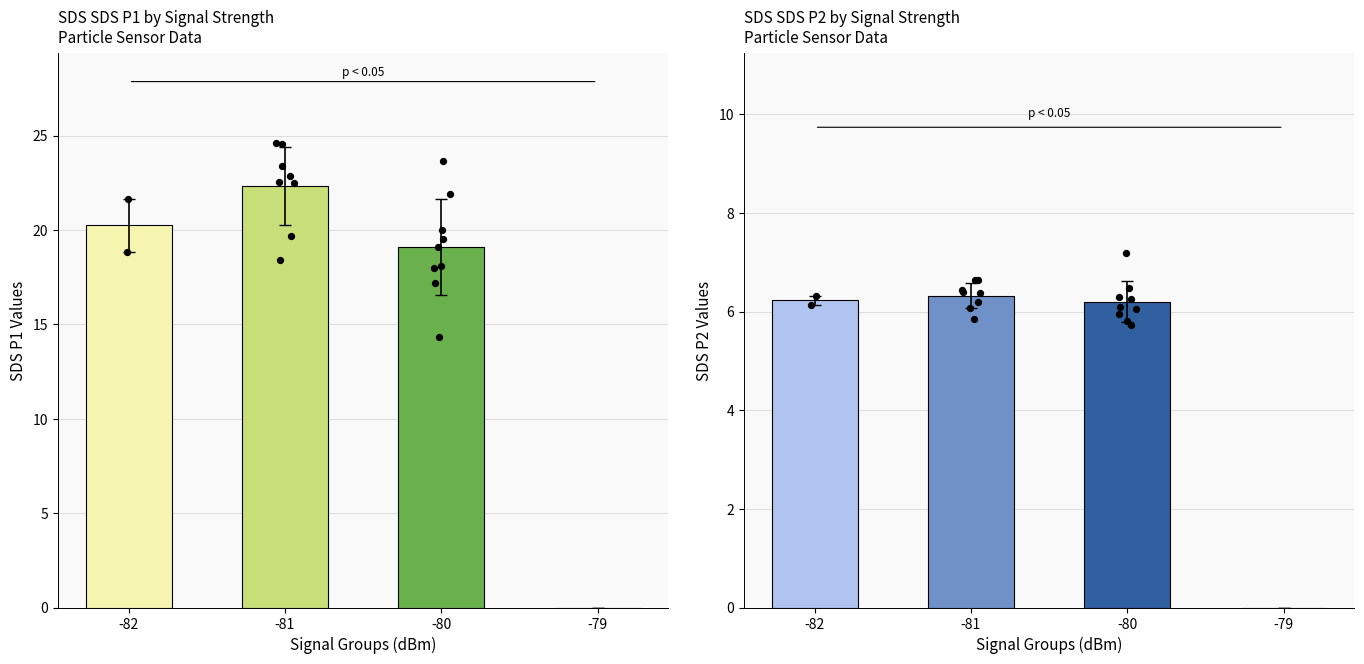

Which series reaches the minimum Y coordinate?

SDS_P2